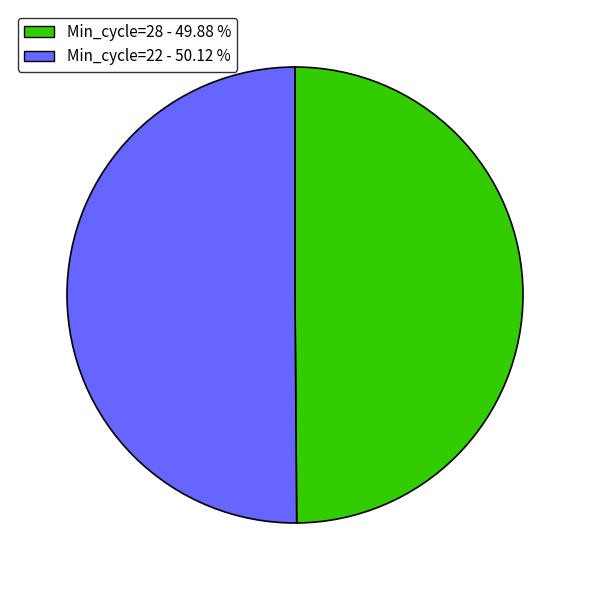

How many slices are in this pie chart?

2